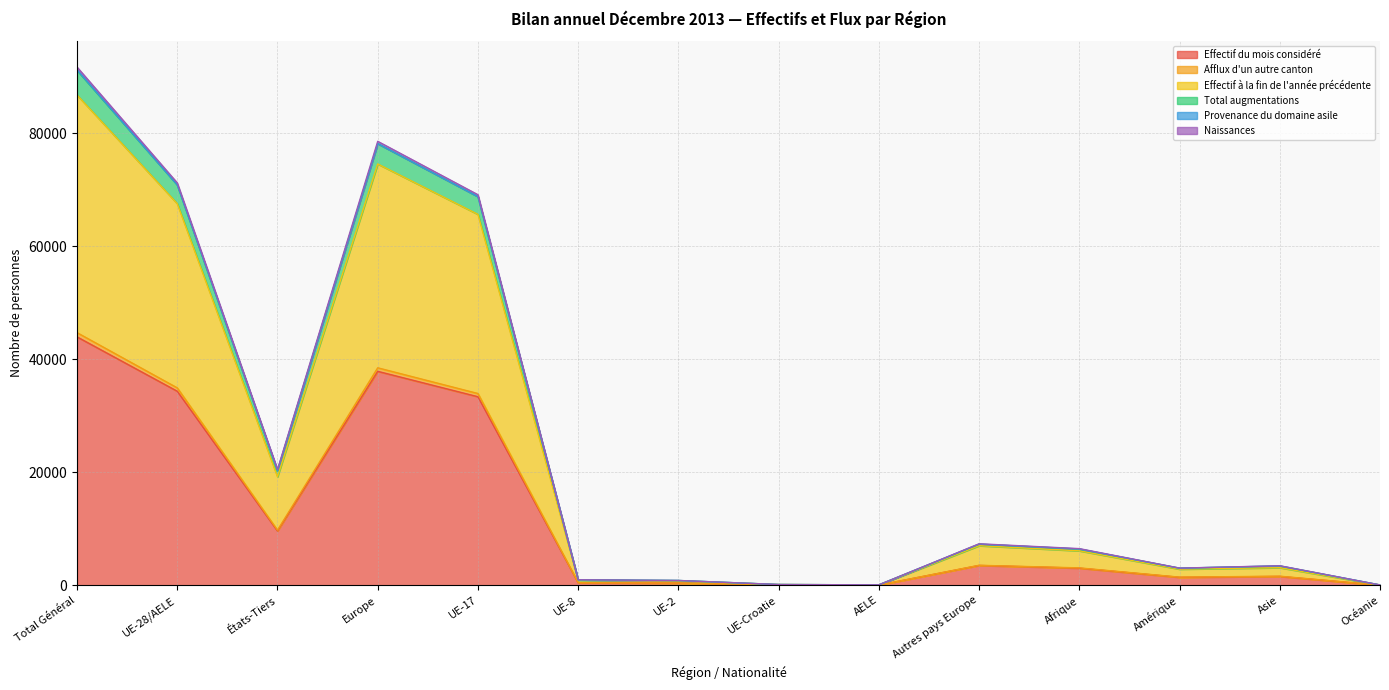

Which category has the highest value in the Effectif du mois considéré series?

Total Général